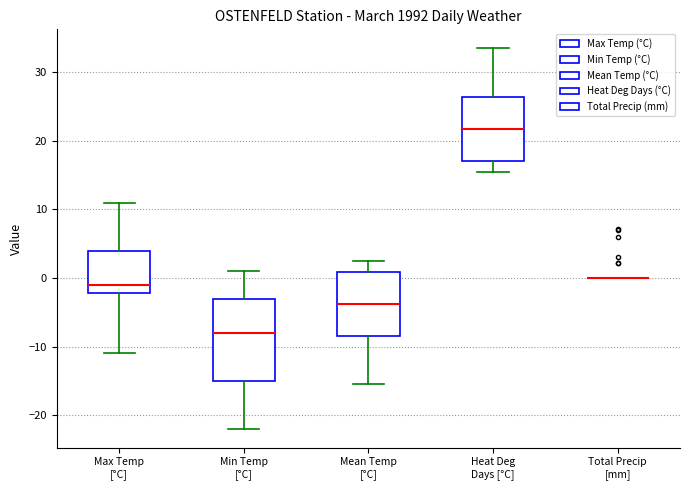

Reading left to right, transcribe this box plot: for each box, give where its median line is, the range the box spans, and where its two whiskers end, as read against the y-axis. The values are not printed on the chart, so give them approximately, as read against the axis.

Max Temp [°C]: median -1, box -2 to 4, whiskers -11 to 11
Min Temp [°C]: median -8, box -15 to -3, whiskers -22 to 1
Mean Temp [°C]: median -4, box -8 to 1, whiskers -15 to 3
Heat Deg Days [°C]: median 22, box 17 to 26, whiskers 16 to 34
Total Precip [mm]: box collapsed to a line at 0, whiskers 0 to 0